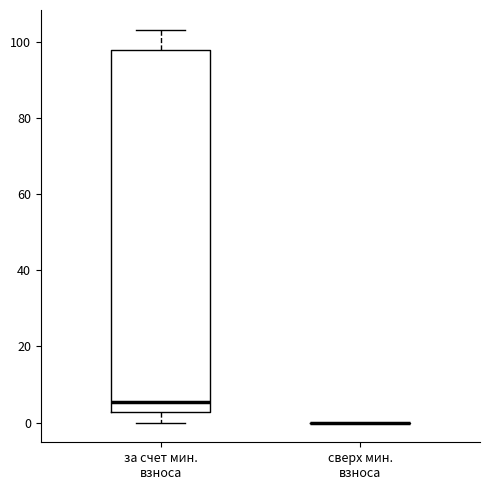

Which box is the tallest, from its lower edge to its upper edge?

за счет мин. взноса